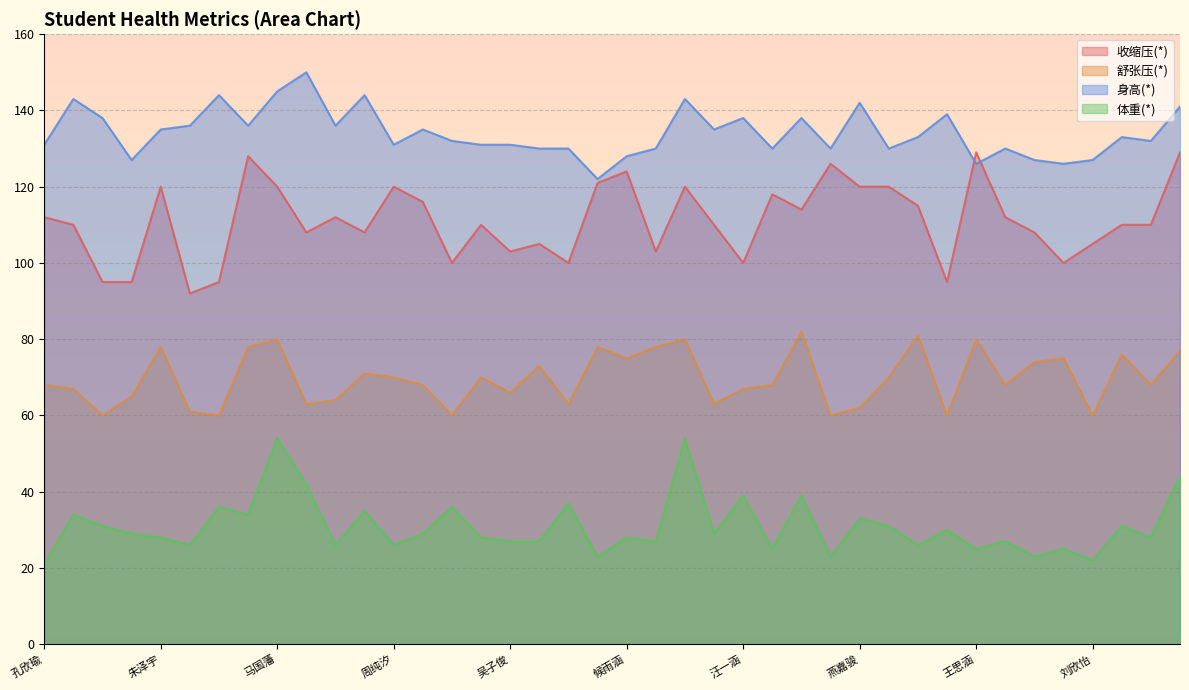

Which category has the lowest value in the 体重(*) series?

孔欣瑜